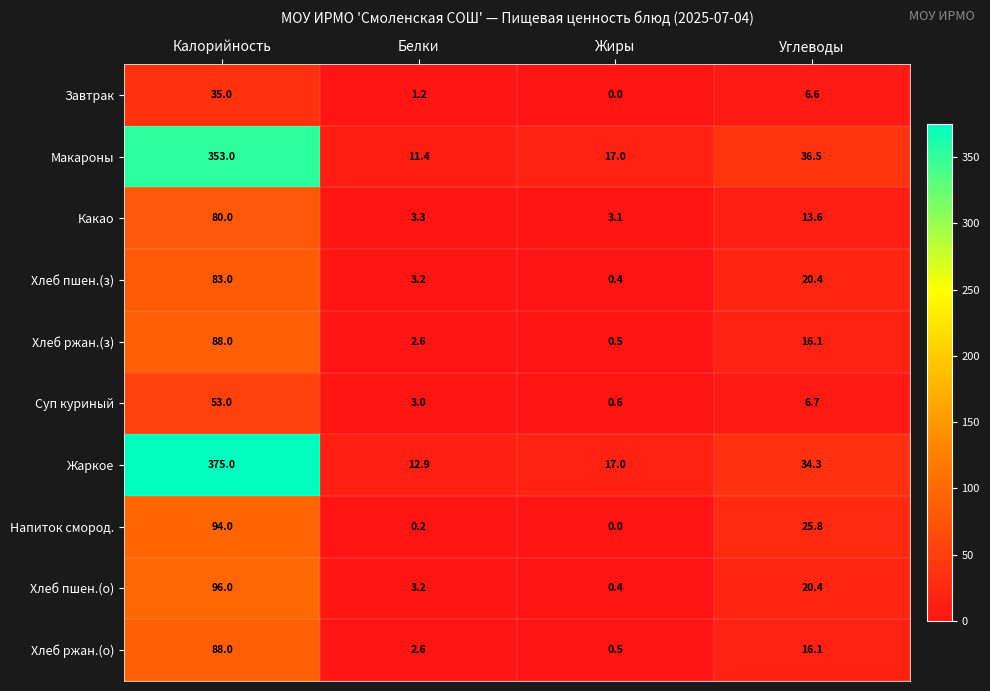

Which series changed the most between Белки and Жиры?

Макароны